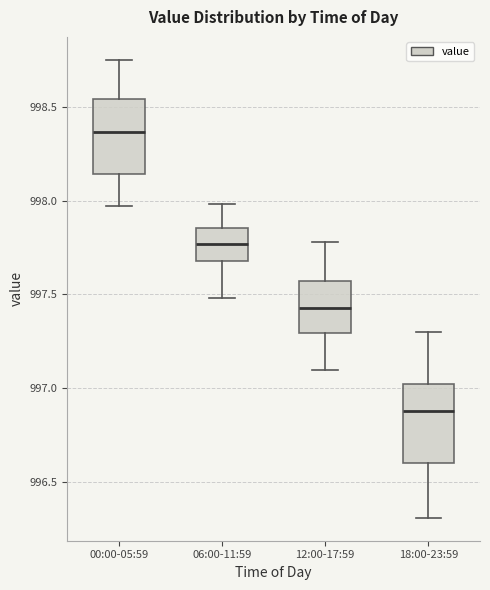

Reading left to right, transcribe this box plot: for each box, give where its median line is, the range the box spans, and where its two whiskers end, as read against the y-axis. The values are not printed on the chart, so give them approximately, as read against the axis.

00:00-05:59: median 998.35, box 998.15 to 998.55, whiskers 997.95 to 998.75
06:00-11:59: median 997.75, box 997.70 to 997.85, whiskers 997.50 to 998.00
12:00-17:59: median 997.45, box 997.30 to 997.55, whiskers 997.10 to 997.80
18:00-23:59: median 996.90, box 996.60 to 997.05, whiskers 996.30 to 997.30